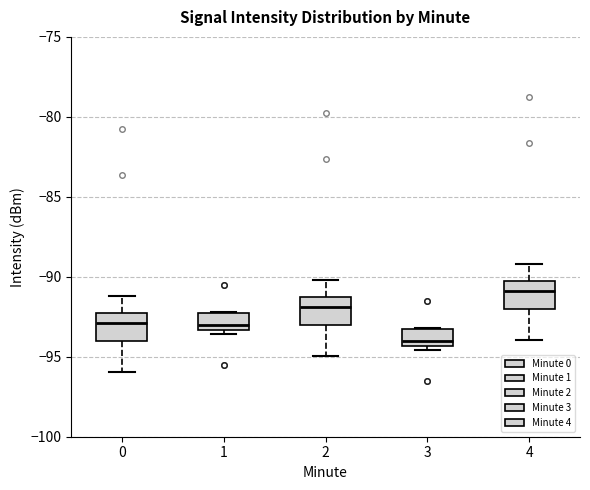

Reading left to right, transcribe this box plot: for each box, give where its median line is, the range the box spans, and where its two whiskers end, as read against the y-axis. The values are not printed on the chart, so give them approximately, as read against the axis.

0: median -93.0, box -94.0 to -92.5, whiskers -96.0 to -91.0
1: median -93.0, box -93.5 to -92.5, whiskers -93.5 (just below the box's lower edge) to -92.0
2: median -92.0, box -93.0 to -91.5, whiskers -95.0 to -90.0
3: median -94.0, box -94.5 to -93.5, whiskers -94.5 (just below the box's lower edge) to -93.0
4: median -91.0, box -92.0 to -90.5, whiskers -94.0 to -89.0